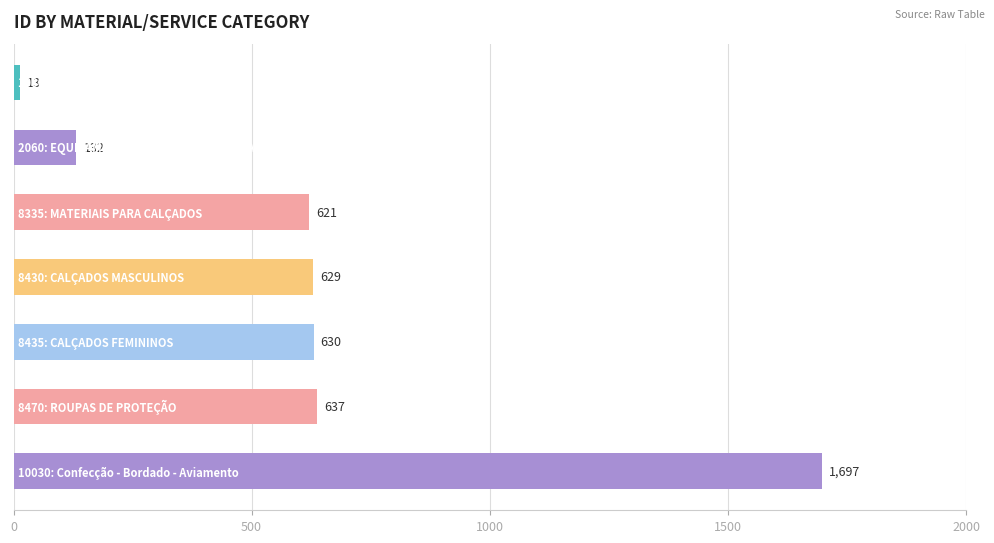

What is the greatest value displayed?

1697